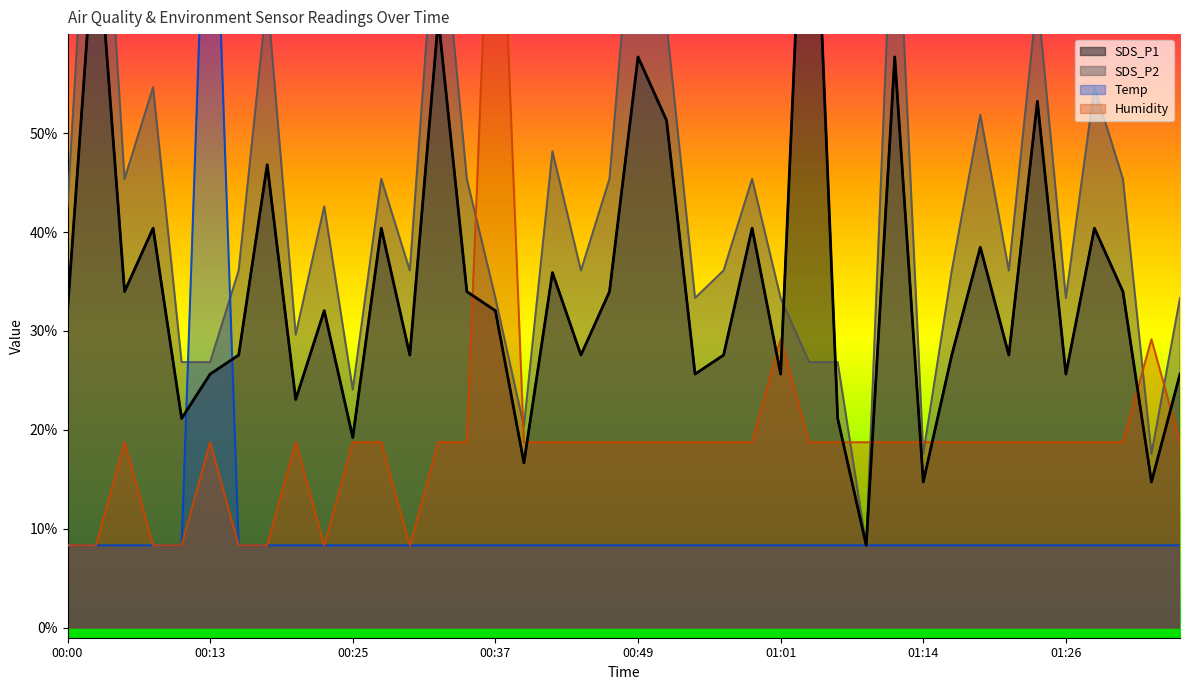

What is the difference between the Humidity values at 01:04 and 00:10?

10.4